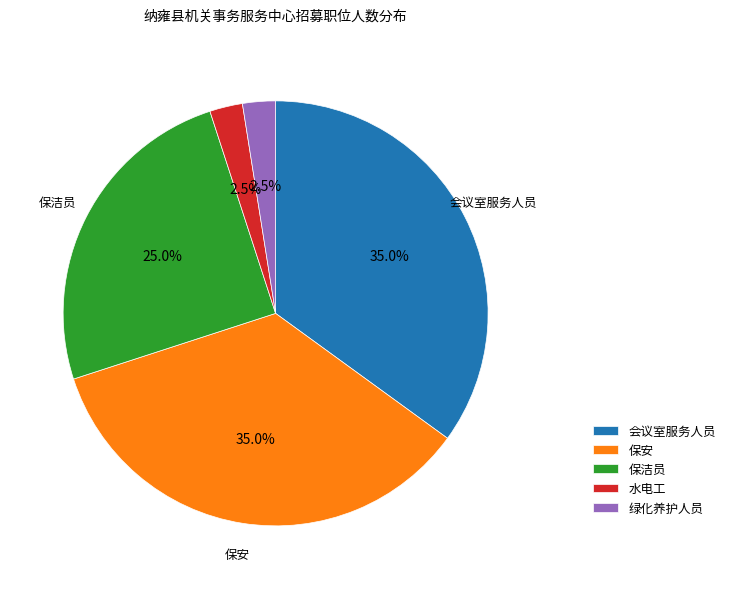

Do 保洁员 and 水电工 together represent more than half of the pie?

No